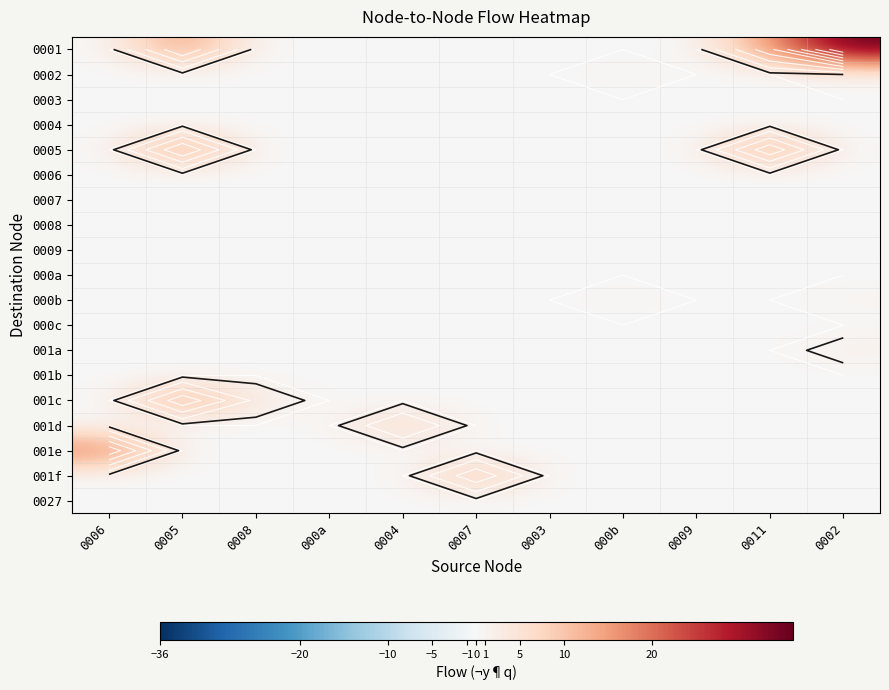

Where is 000b nearest to the value 0?

0006